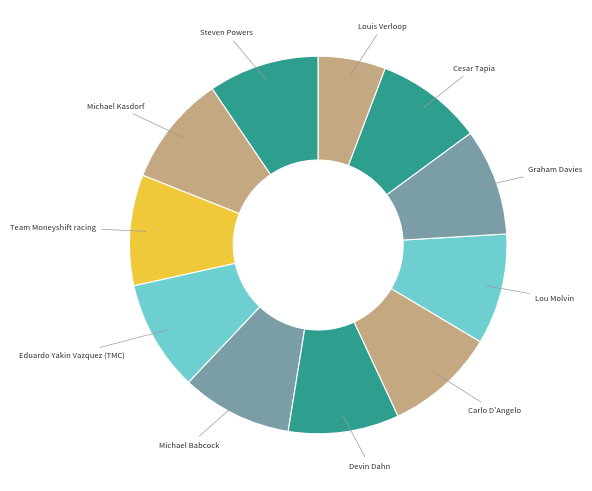

How many segments does this pie chart have?

11